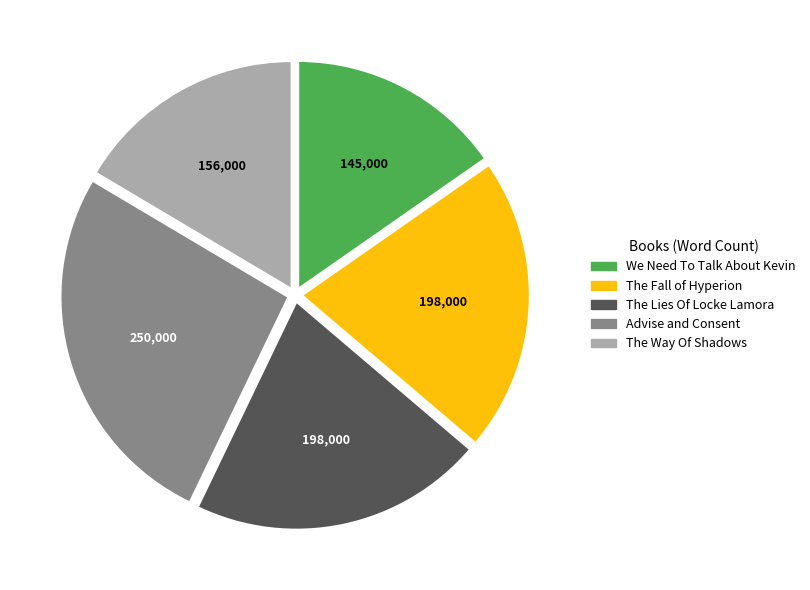

True or false: The Fall of Hyperion accounts for 21% of the total.

True